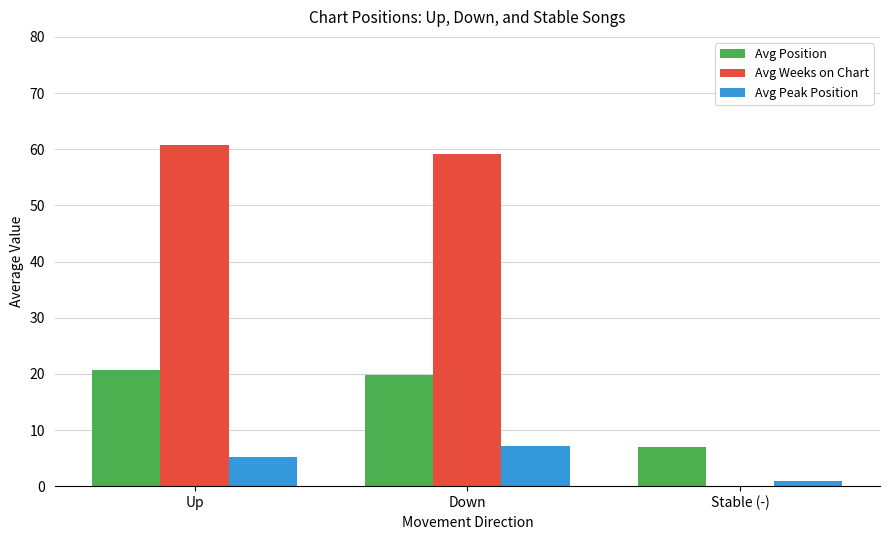

How many data points in Avg Position are above 19?

2